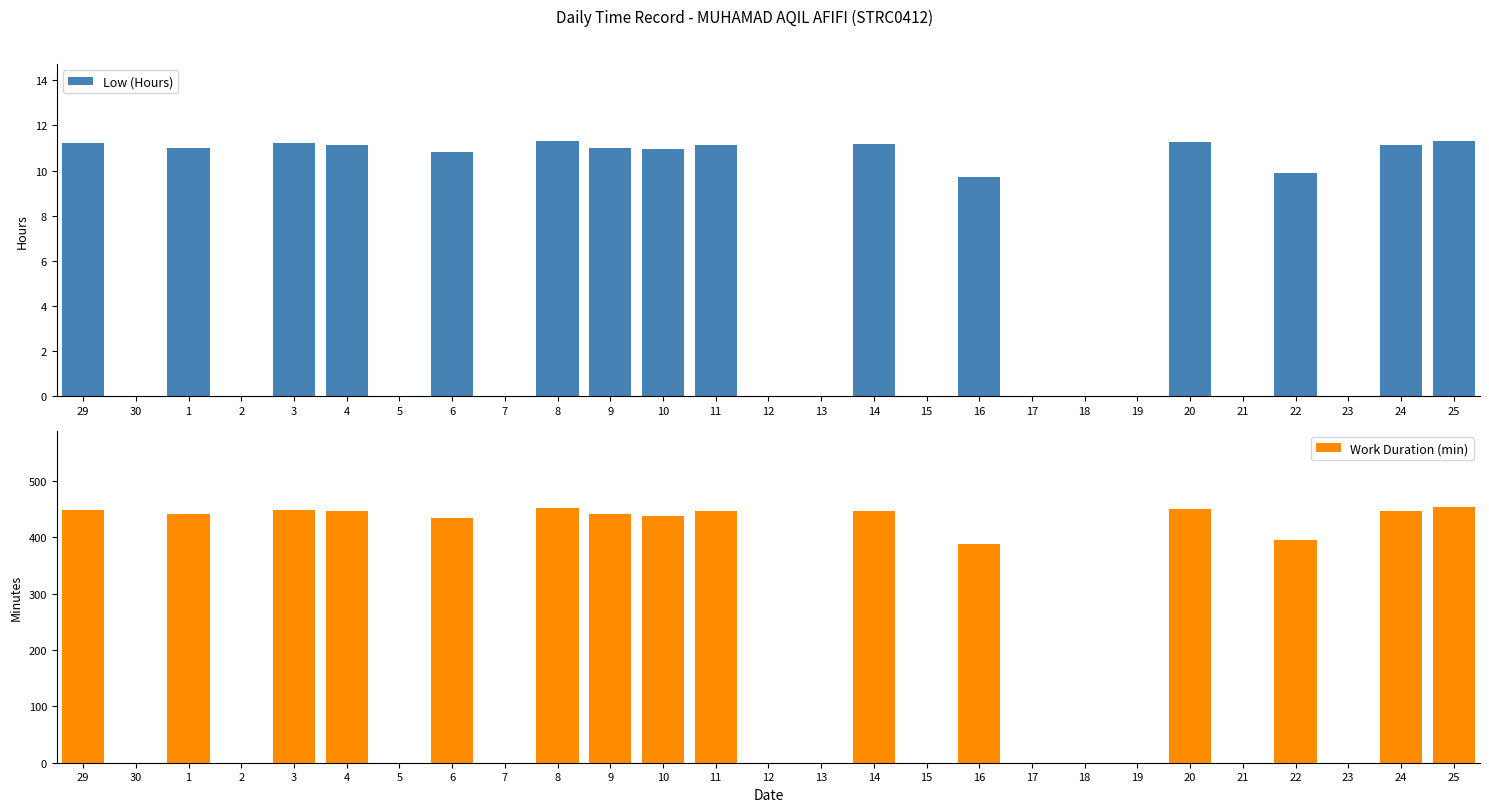

Rank the series at 15 from lowest to highest value.

Low (Hours), Work Duration (min)